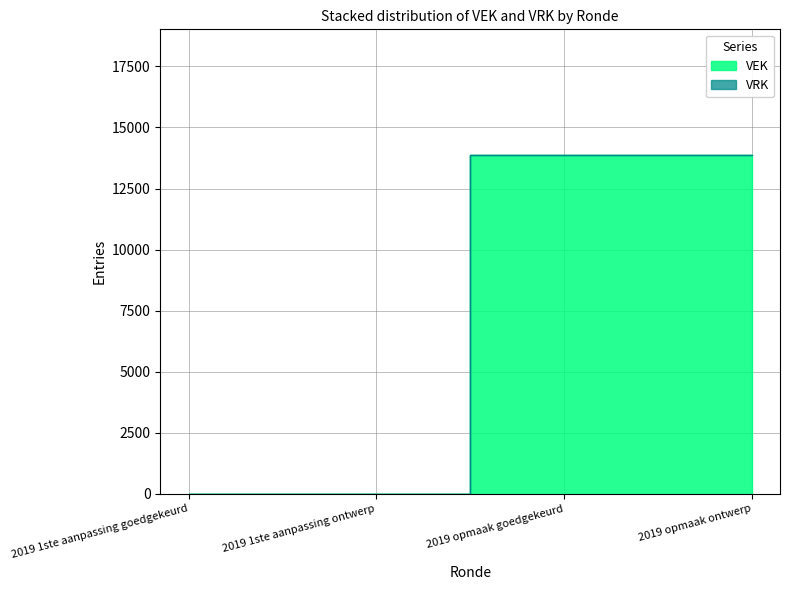

What is the difference between the second highest and second lowest values?

13860